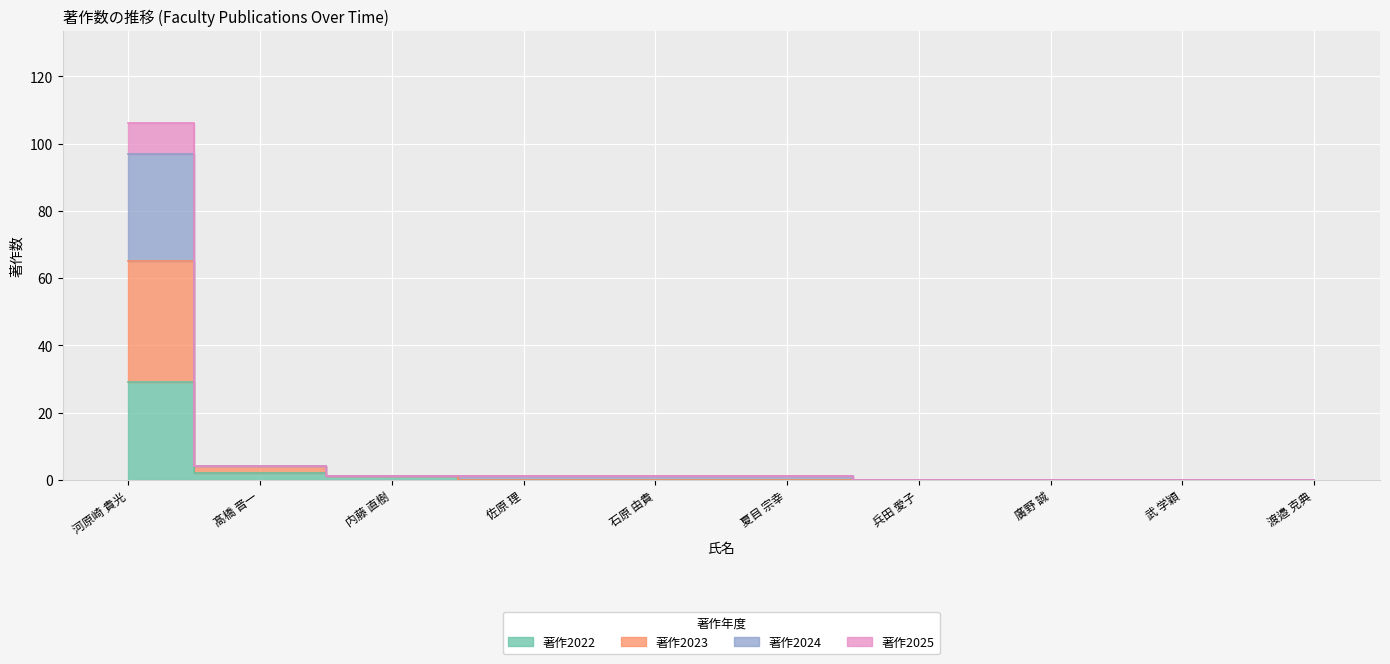

At which label does 著作2025 reach its minimum?

兵田 愛子